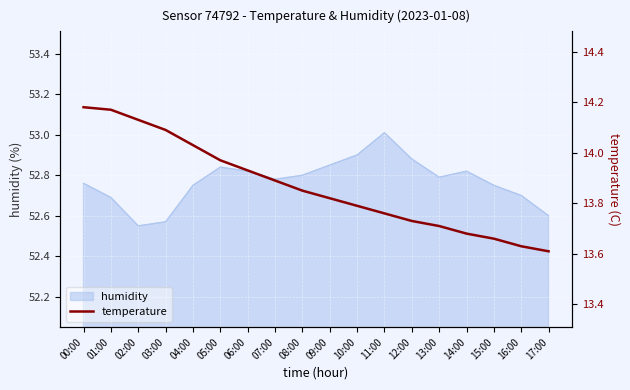

How many data points does each series have?

18